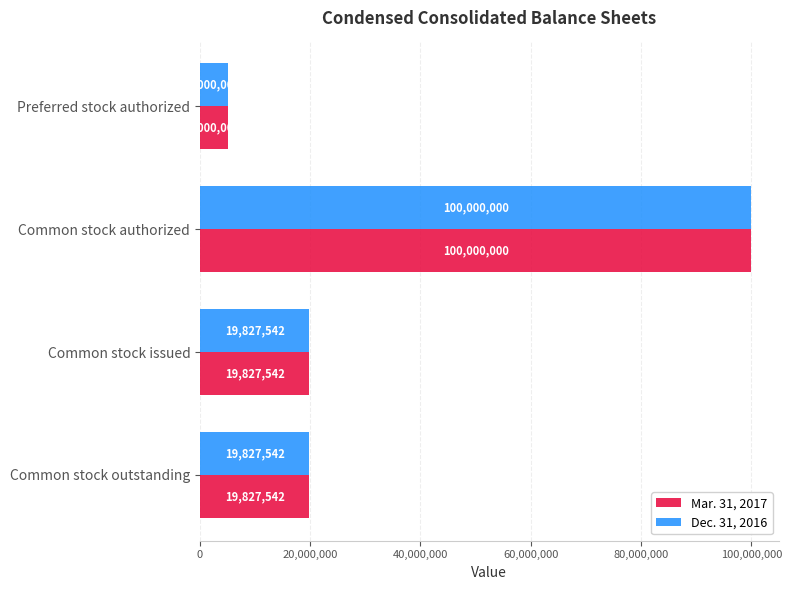

What is the difference between the maximum and minimum values in the Dec. 31, 2016 series?

95000000